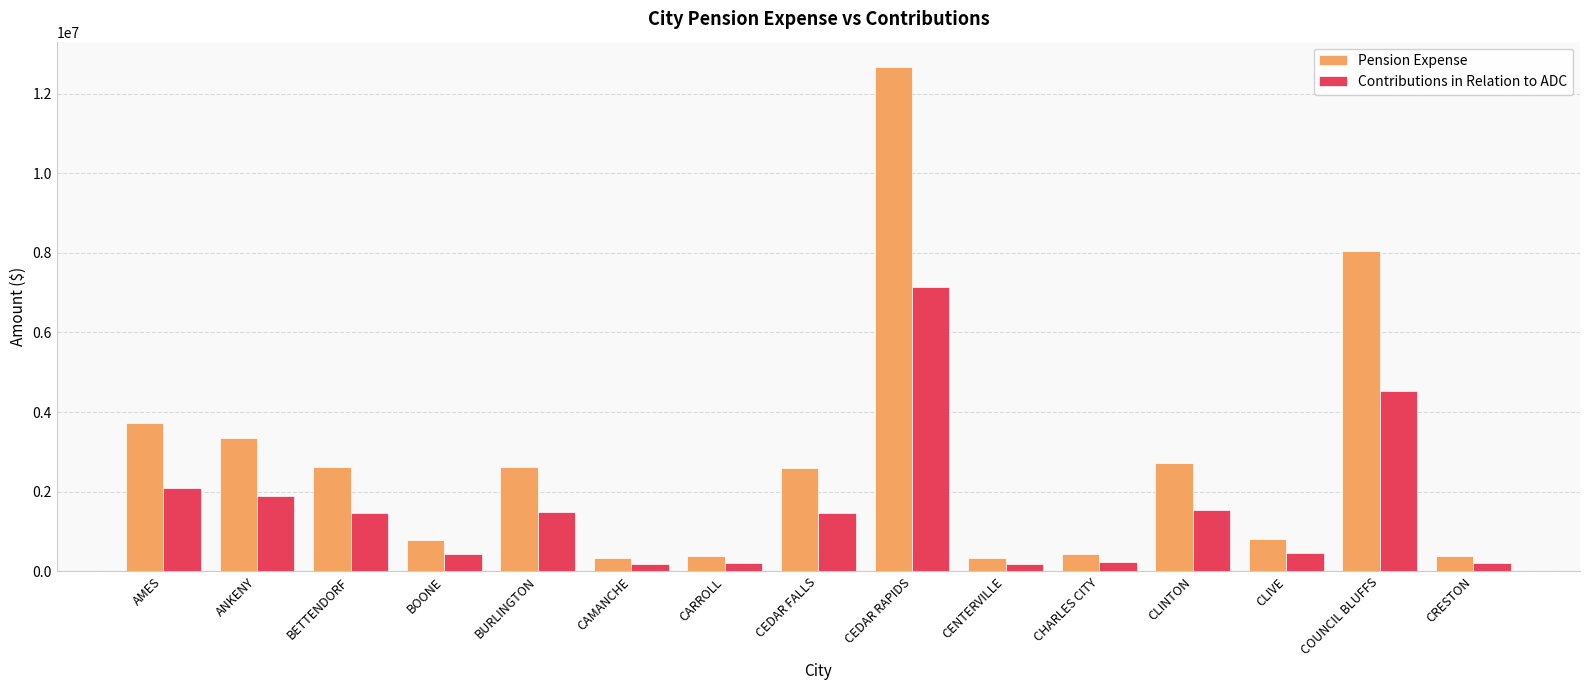

The Pension Expense series shows 5386584 at COUNCIL BLUFFS. True or false?

False